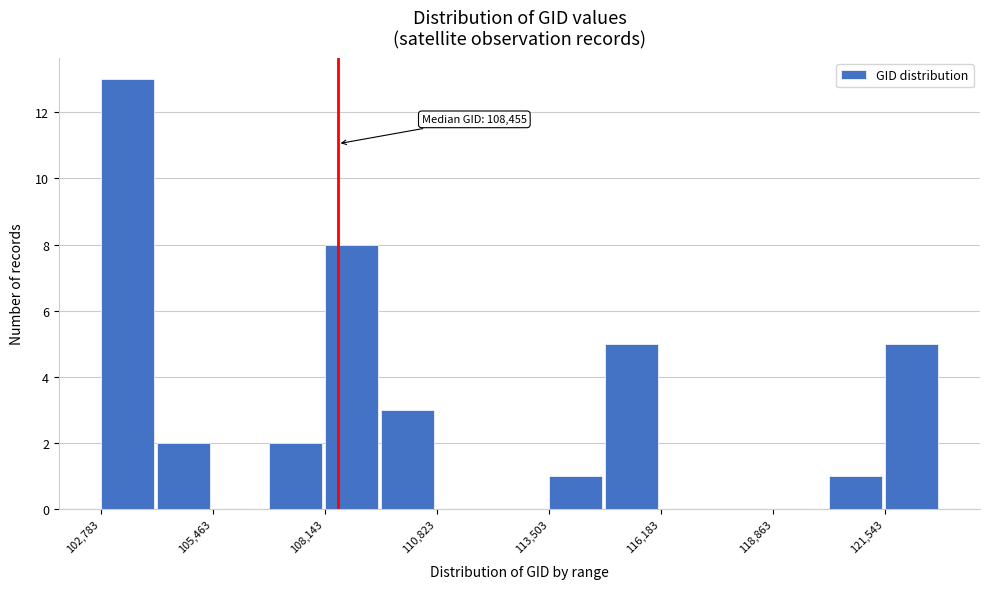

Around what value on the x-axis is the tallest bar? Give the approximate position of its centre, as read against the axis.

103500